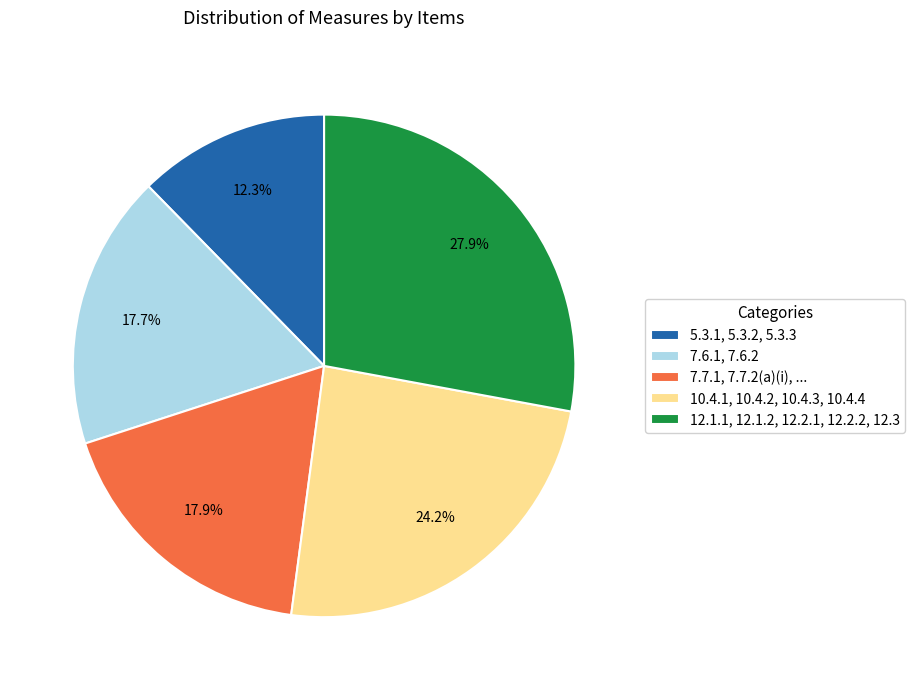

Which slice is the largest?

12.1.1, 12.1.2, 12.2.1, 12.2.2, 12.3